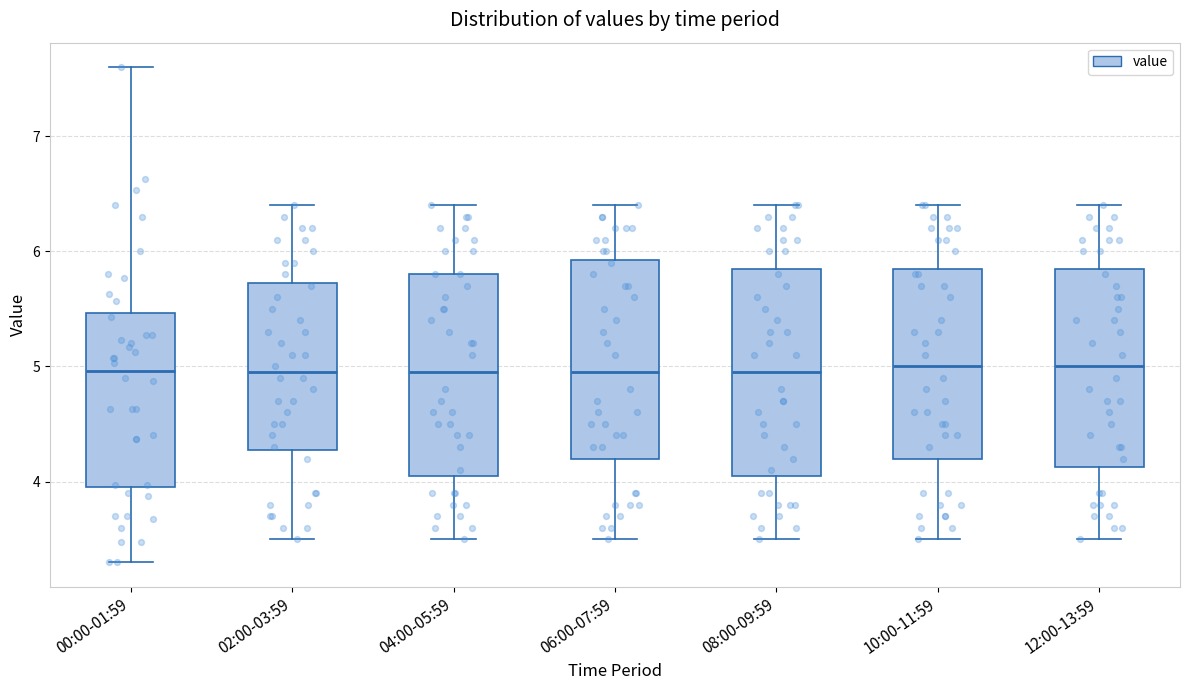

Reading left to right, read every box against the y-axis: the position of its median line, the range the box covers, and the ends of its whiskers. The values are not printed on the chart, so give them approximately, as read against the axis.

00:00-01:59: median 5.0, box 4.0 to 5.5, whiskers 3.3 to 7.6
02:00-03:59: median 5.0, box 4.3 to 5.7, whiskers 3.5 to 6.4
04:00-05:59: median 5.0, box 4.1 to 5.8, whiskers 3.5 to 6.4
06:00-07:59: median 5.0, box 4.2 to 5.9, whiskers 3.5 to 6.4
08:00-09:59: median 5.0, box 4.1 to 5.9, whiskers 3.5 to 6.4
10:00-11:59: median 5.0, box 4.2 to 5.9, whiskers 3.5 to 6.4
12:00-13:59: median 5.0, box 4.1 to 5.9, whiskers 3.5 to 6.4